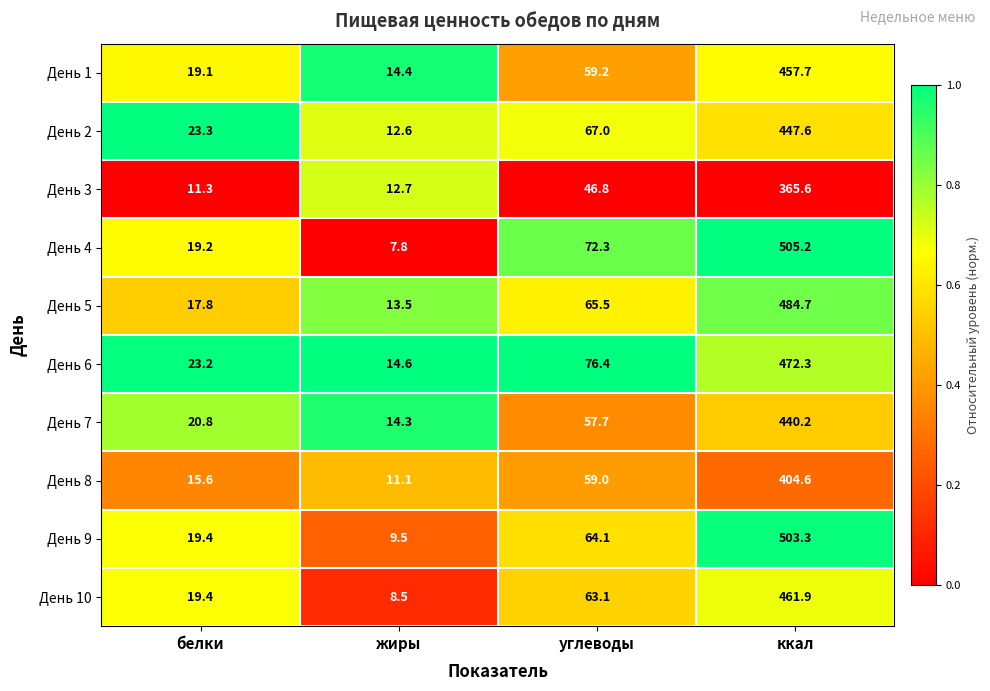

Rank the categories by День 3 value from lowest to highest.

белки, жиры, углеводы, ккал